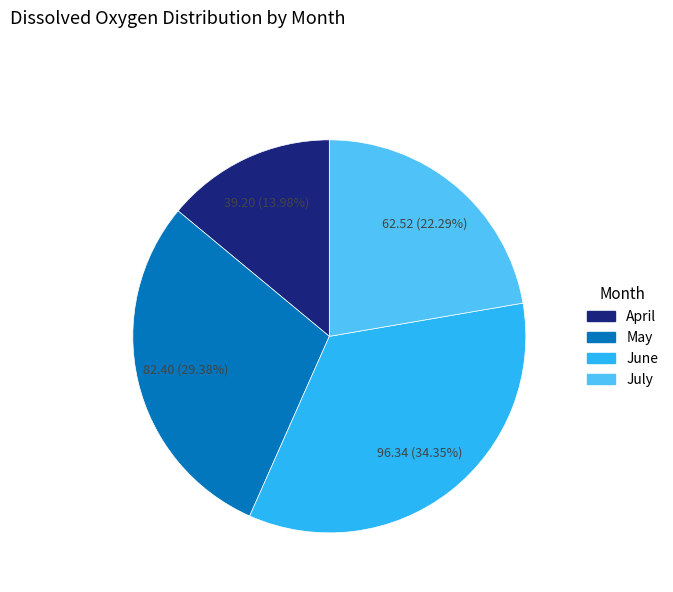

How many segments does this pie chart have?

4